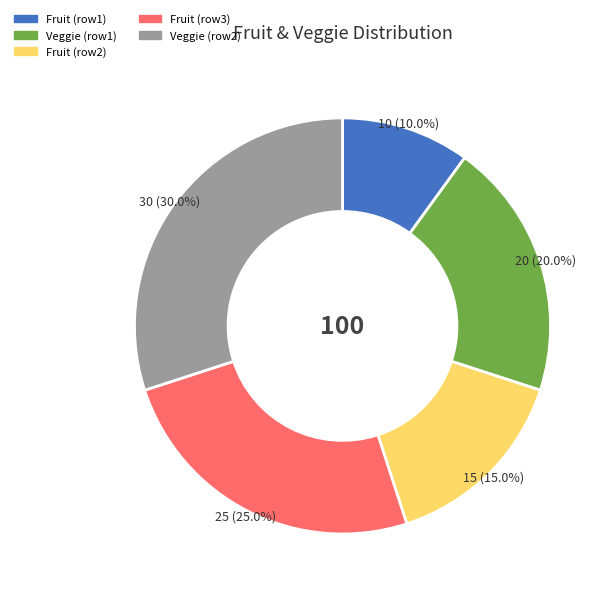

Is there a majority slice in this chart?

No